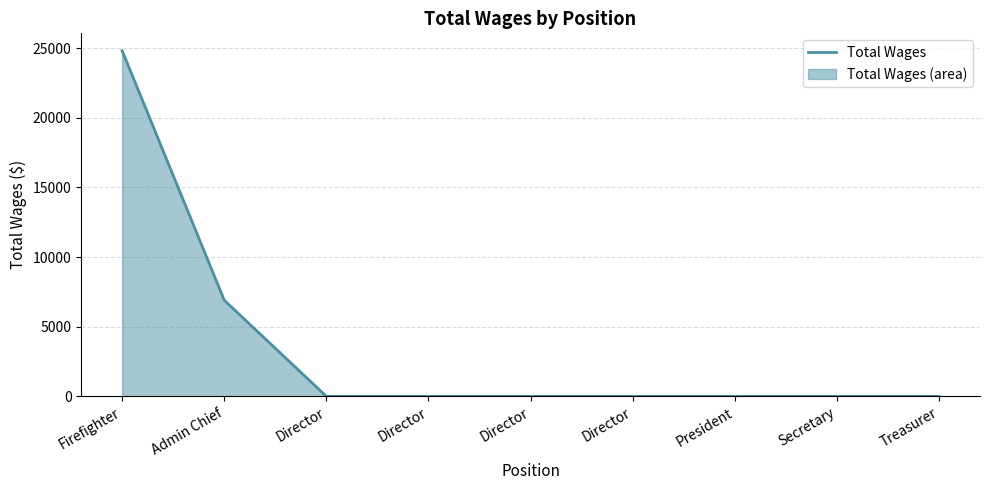

True or false: the data shows 0 at Director.

True